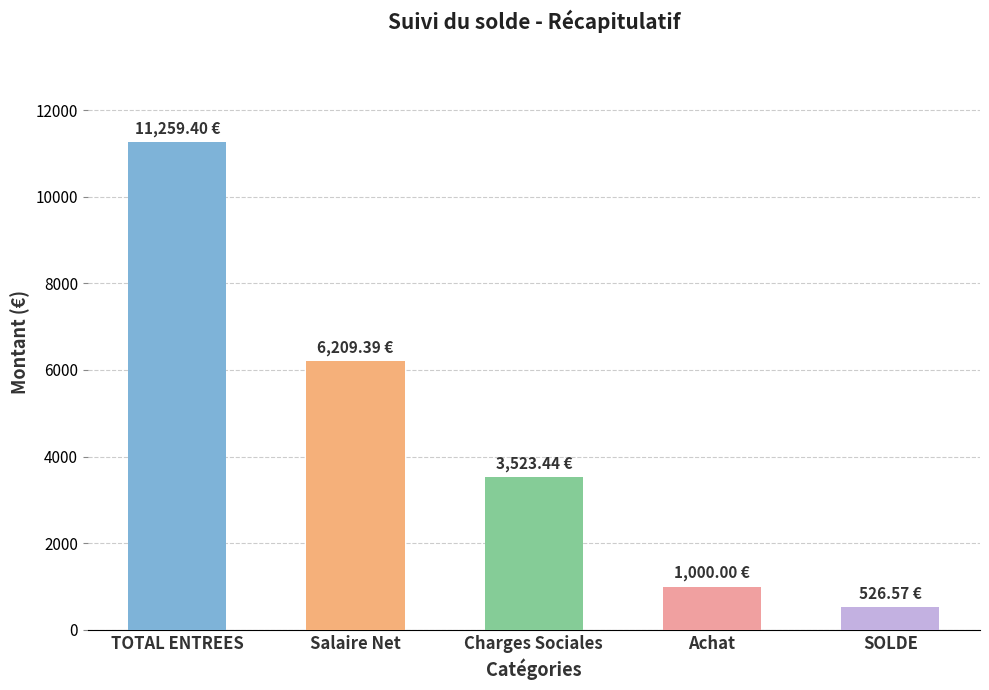

What is the maximum value shown in the chart?

11259.4